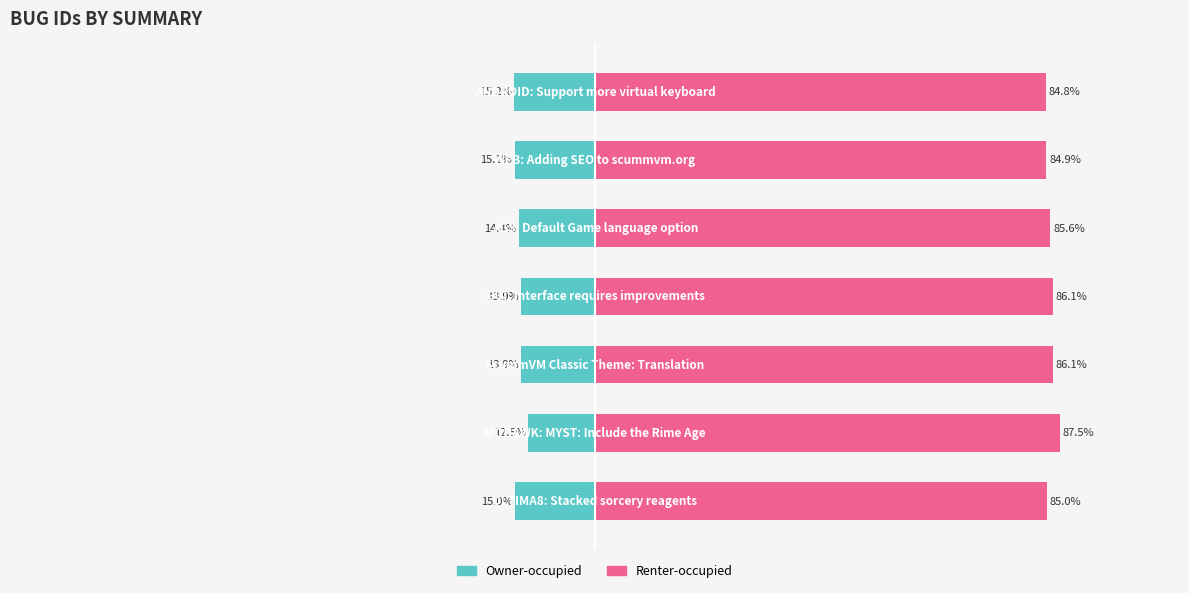

How many data points does each series have?

7